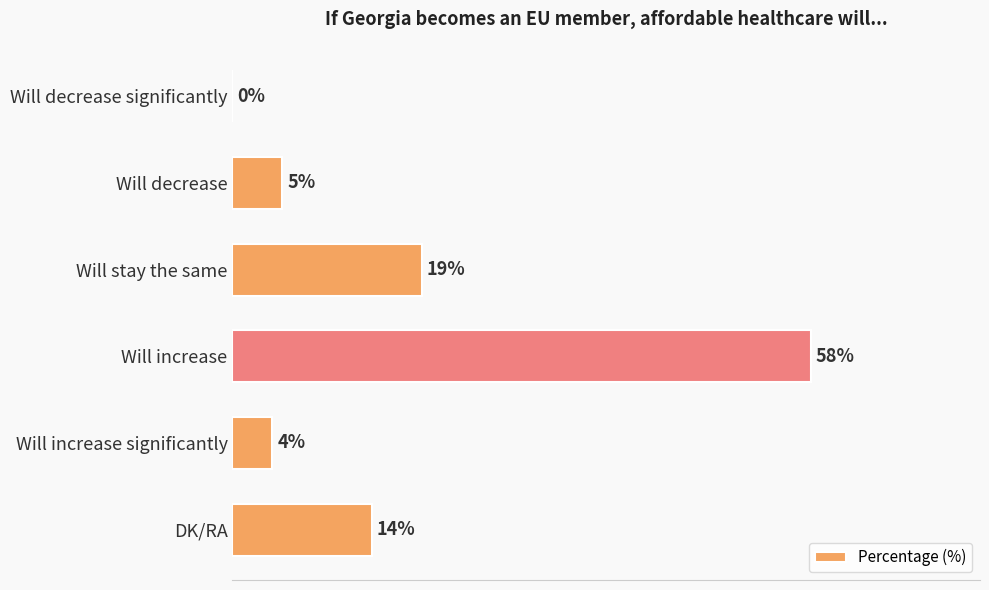

At which label is the value closest to 29?

Will stay the same